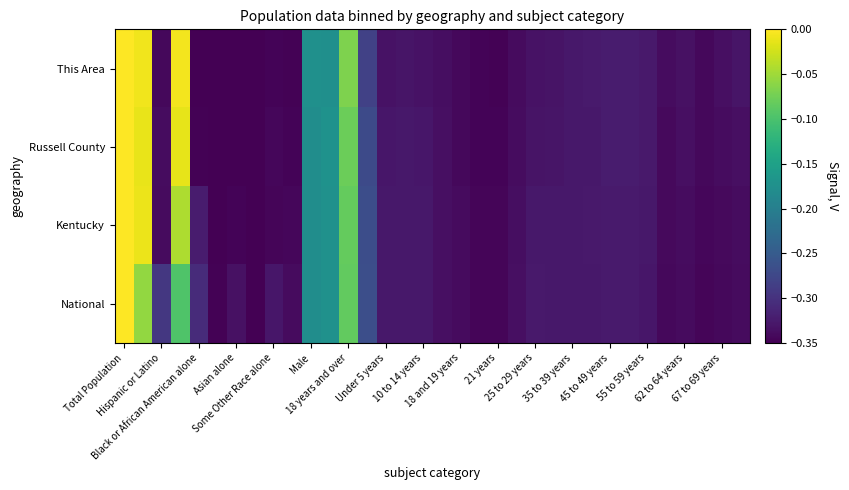

Reading right to left, what are all the values shown in this chart?

This Area: -0.3	-0.3	-0.3	-0.3	-0.3	-0.3	-0.3	-0.3	-0.3	-0.3	-0.3	-0.3	-0.3	-0.3	-0.3	-0.3	-0.3	-0.3	-0.3	-0.3	-0.3	-0.1	-0.2	-0.2	-0.3	-0.3	-0.3	-0.3	-0.3	-0.3	-0.0	-0.3	-0.0	0.0
Russell County: -0.3	-0.3	-0.3	-0.3	-0.3	-0.3	-0.3	-0.3	-0.3	-0.3	-0.3	-0.3	-0.3	-0.3	-0.3	-0.3	-0.3	-0.3	-0.3	-0.3	-0.3	-0.1	-0.2	-0.2	-0.3	-0.3	-0.3	-0.3	-0.3	-0.3	-0.0	-0.3	-0.0	0.0
Kentucky: -0.3	-0.3	-0.3	-0.3	-0.3	-0.3	-0.3	-0.3	-0.3	-0.3	-0.3	-0.3	-0.3	-0.3	-0.3	-0.3	-0.3	-0.3	-0.3	-0.3	-0.3	-0.1	-0.2	-0.2	-0.3	-0.3	-0.3	-0.3	-0.3	-0.3	-0.0	-0.3	-0.0	0.0
National: -0.3	-0.3	-0.3	-0.3	-0.3	-0.3	-0.3	-0.3	-0.3	-0.3	-0.3	-0.3	-0.3	-0.3	-0.3	-0.3	-0.3	-0.3	-0.3	-0.3	-0.3	-0.1	-0.2	-0.2	-0.3	-0.3	-0.3	-0.3	-0.3	-0.3	-0.1	-0.3	-0.1	0.0